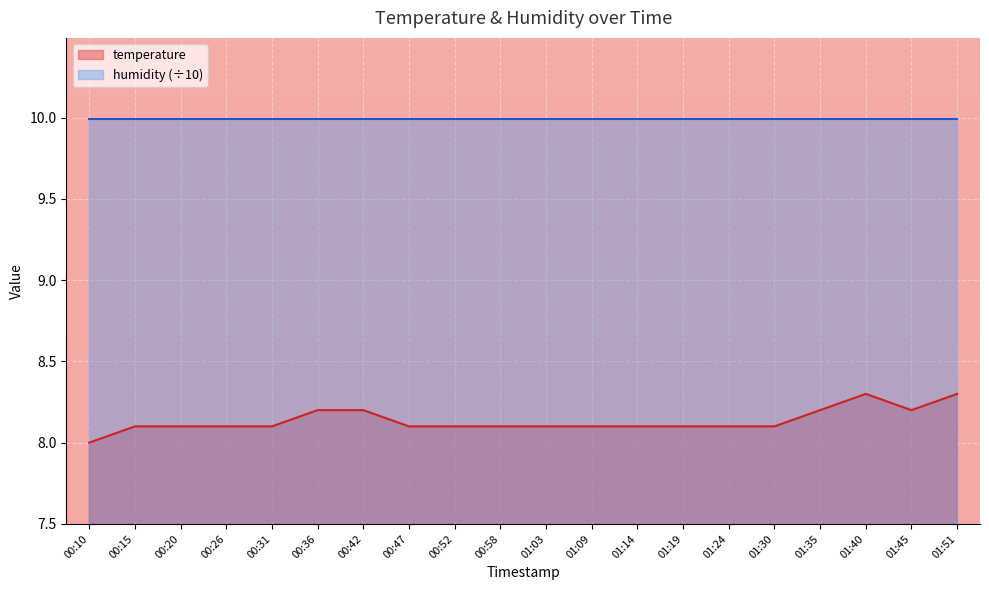

What is the difference between the maximum and second lowest values?

0.2